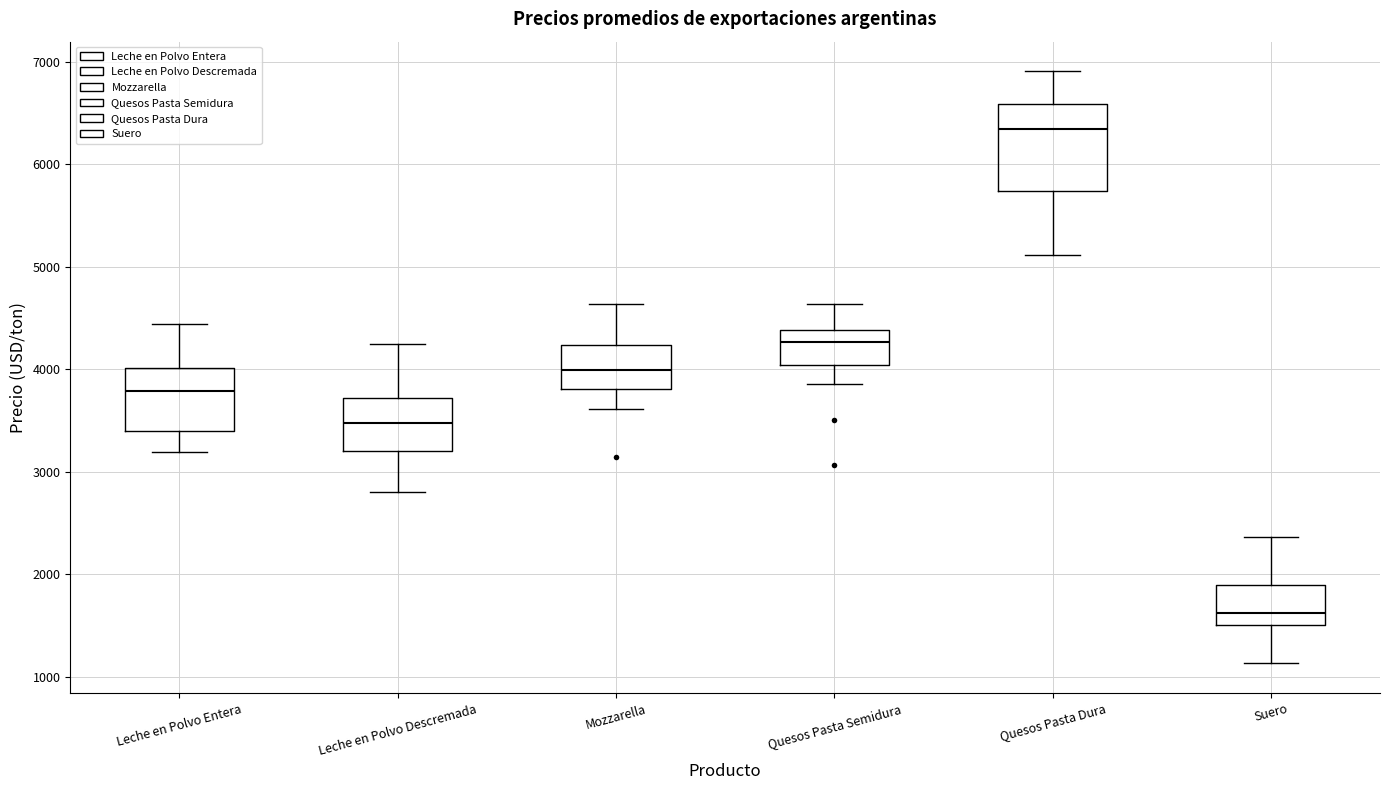

Which box has the lowest median line?

Suero